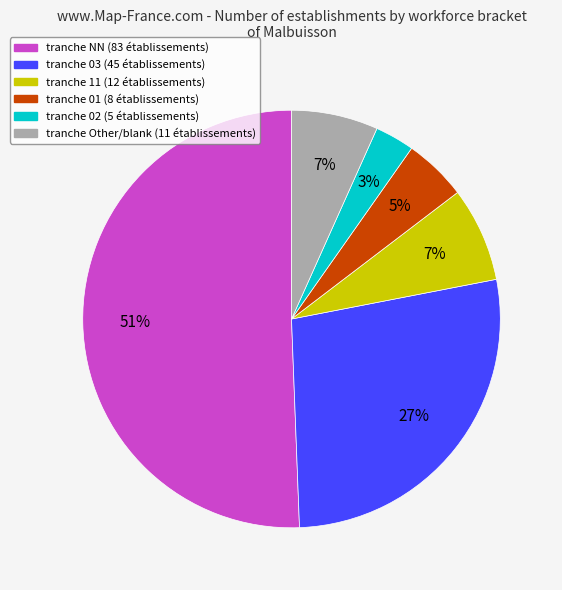

To the nearest percent, what is the difference between the largest and smallest slice percentages?

48%